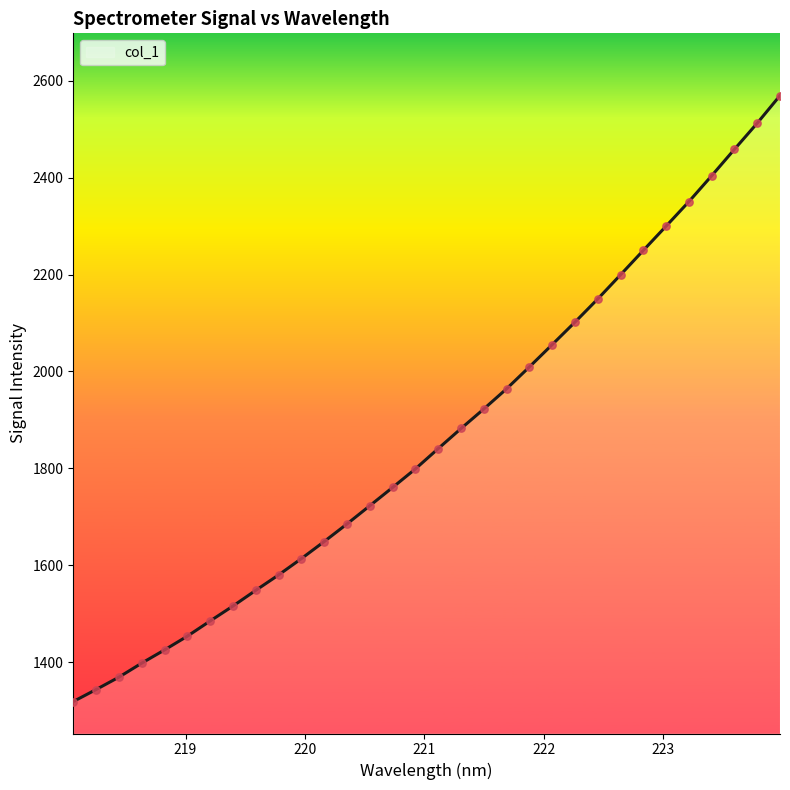

What is the minimum value shown in the chart?

1318.6